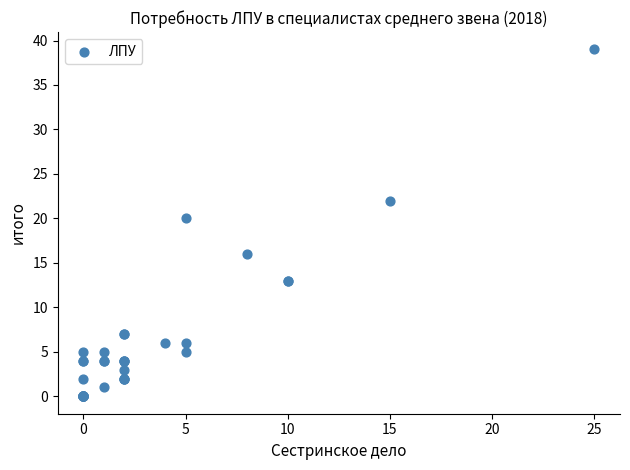

What Y value in the scatter plot is closest to 19?

20